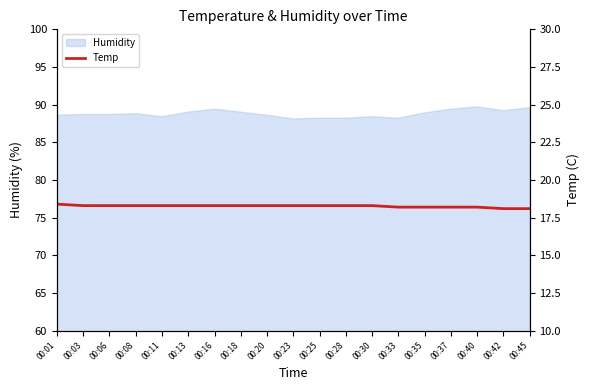

True or false: Humidity has a value of 55.1 at 00:33.

False